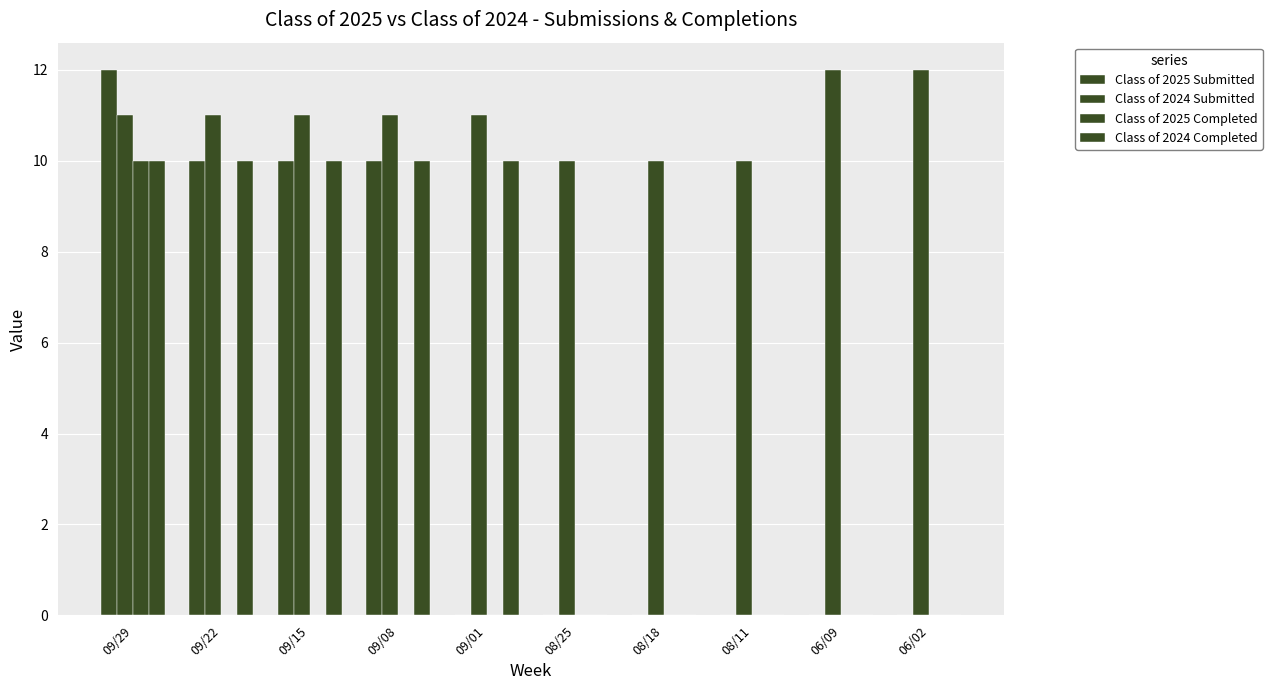

Reading right to left, extract all data points from this chart.

Class of 2025 Submitted: 06/02=0	06/09=0	08/11=0	08/18=0	08/25=0	09/01=0	09/08=10	09/15=10	09/22=10	09/29=12
Class of 2024 Submitted: 06/02=12	06/09=12	08/11=10	08/18=10	08/25=10	09/01=11	09/08=11	09/15=11	09/22=11	09/29=11
Class of 2025 Completed: 06/02=0	06/09=0	08/11=0	08/18=0	08/25=0	09/01=0	09/08=0	09/15=0	09/22=0	09/29=10
Class of 2024 Completed: 06/02=0	06/09=0	08/11=0	08/18=0	08/25=0	09/01=10	09/08=10	09/15=10	09/22=10	09/29=10